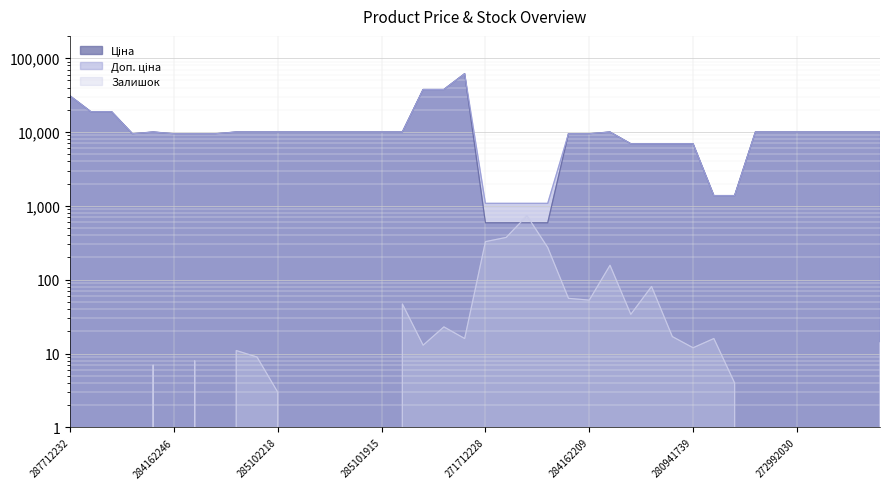

What is the label of the 32nd point from the right?

285102221